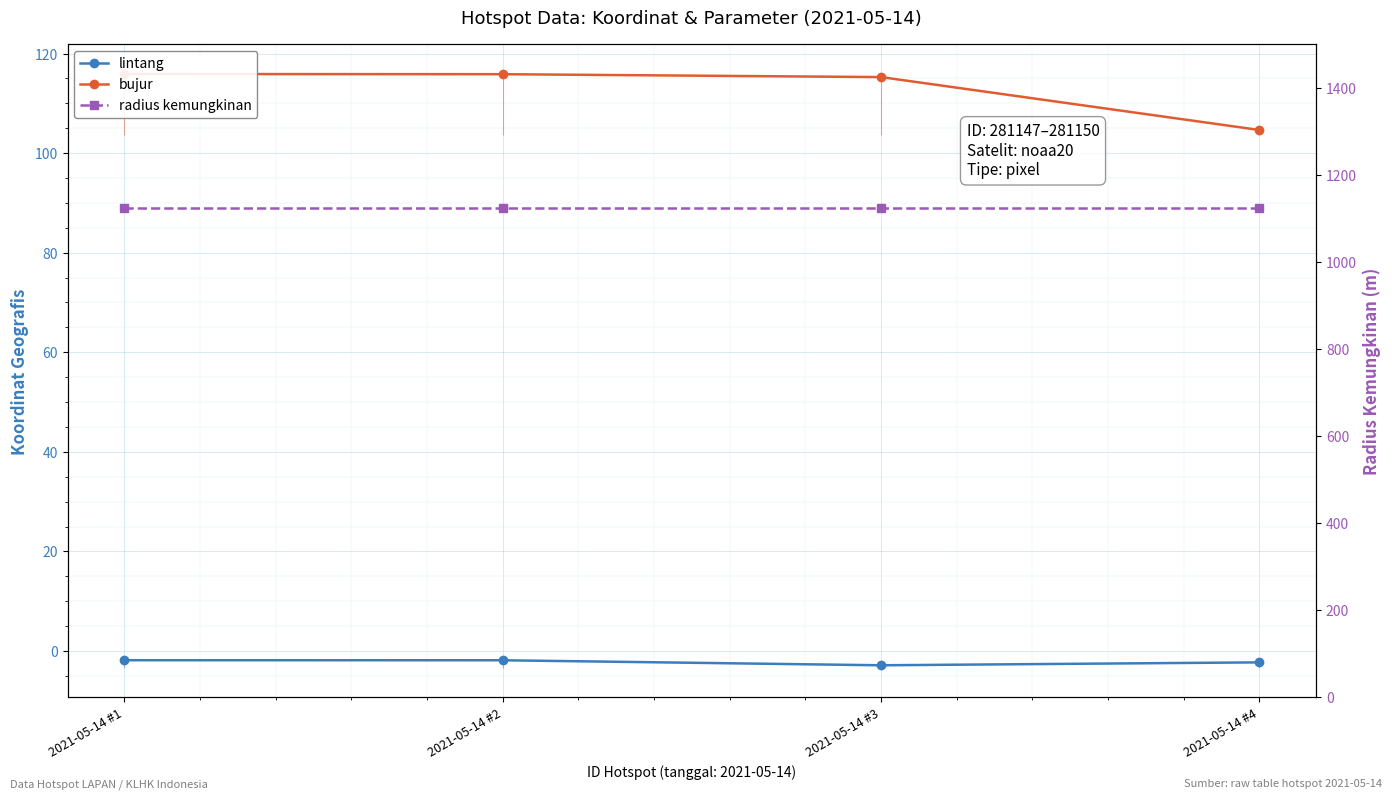

Is it true that bujur equals 115.9 at 2021-05-14 #1?

True